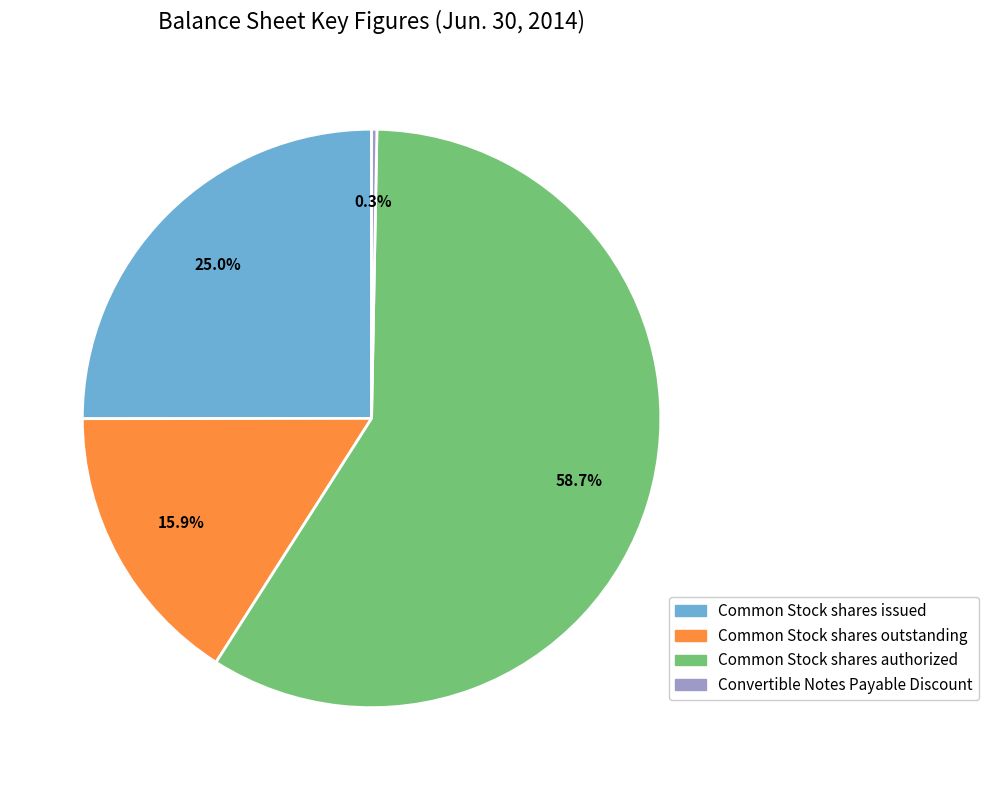

What is the majority slice?

Common Stock shares authorized